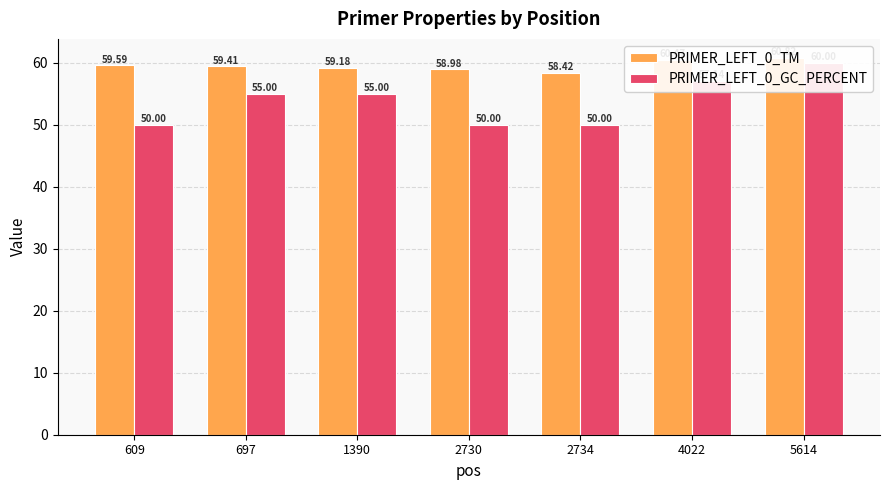

True or false: PRIMER_LEFT_0_GC_PERCENT has a value of 85.7 at 5614.

False